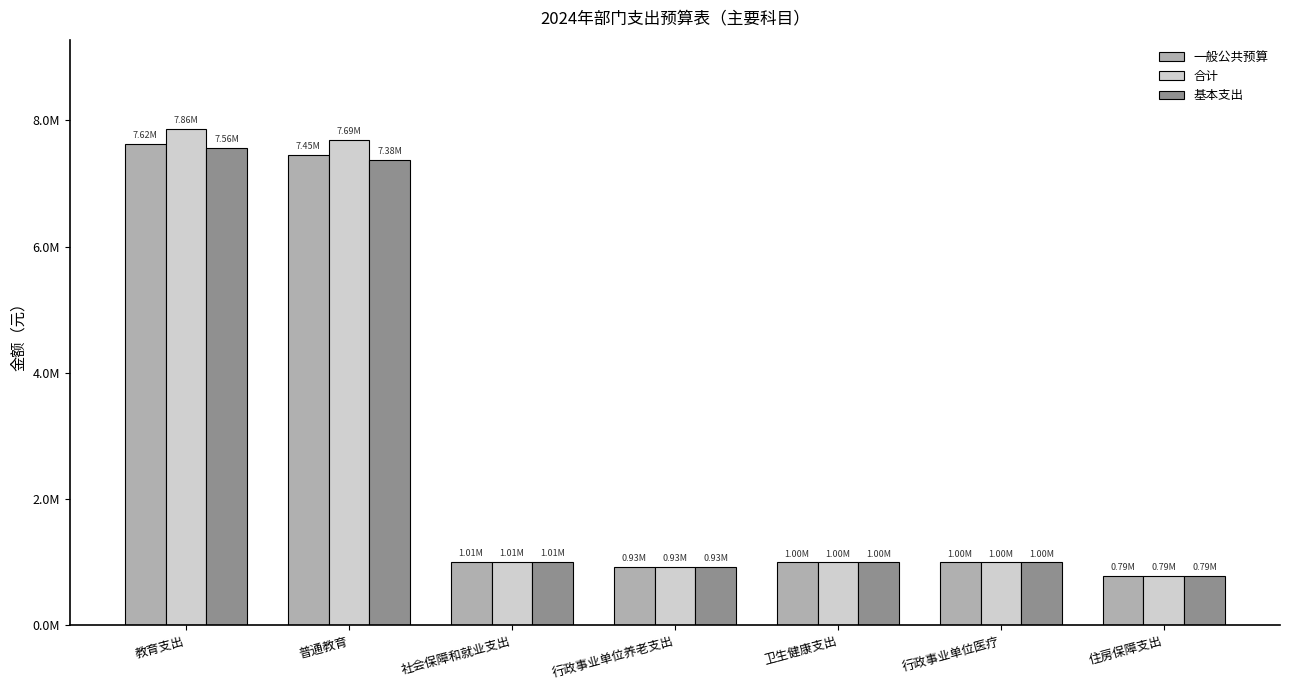

Is the value of 一般公共预算 at 教育支出 greater than the value of 基本支出 at 教育支出?

Yes